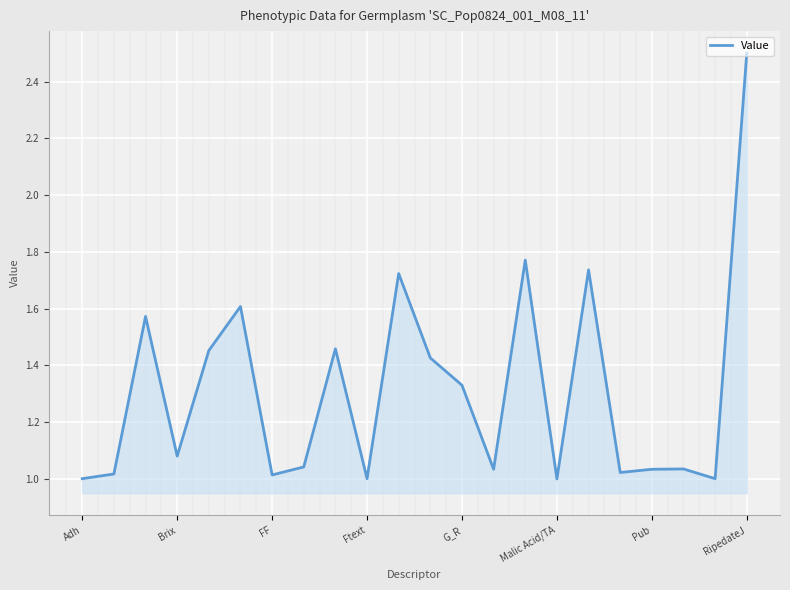

How many lines are shown in the chart?

1